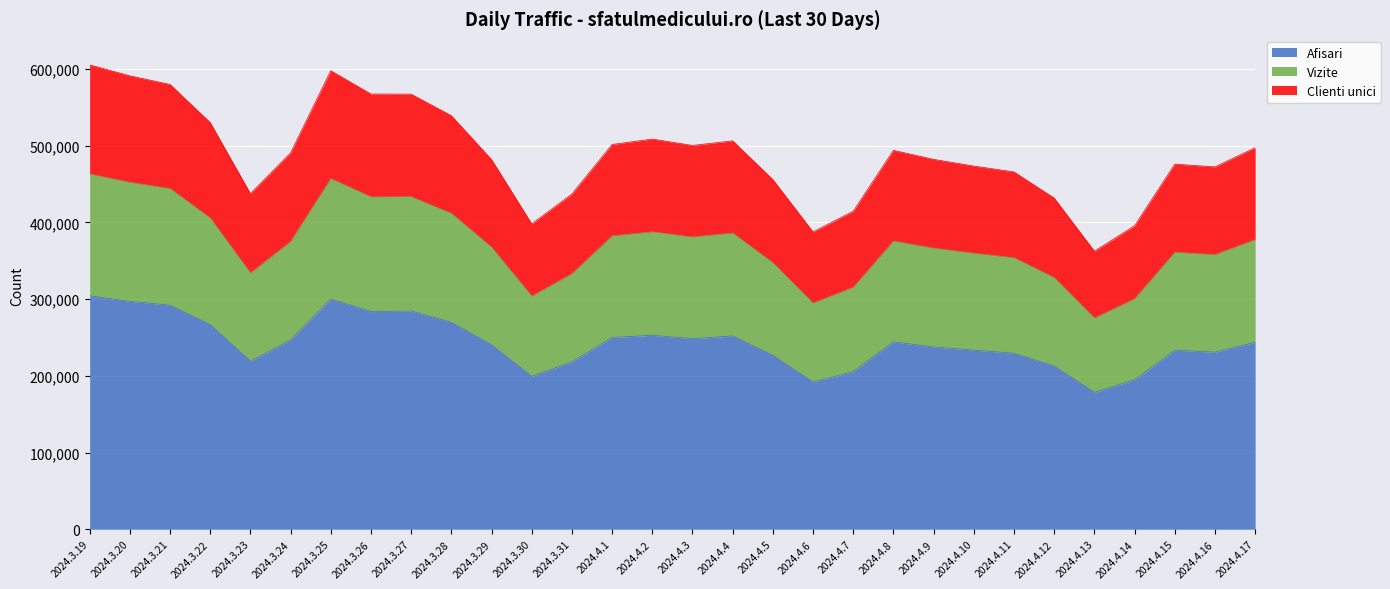

What is the highest value of the Afisari series?

304366